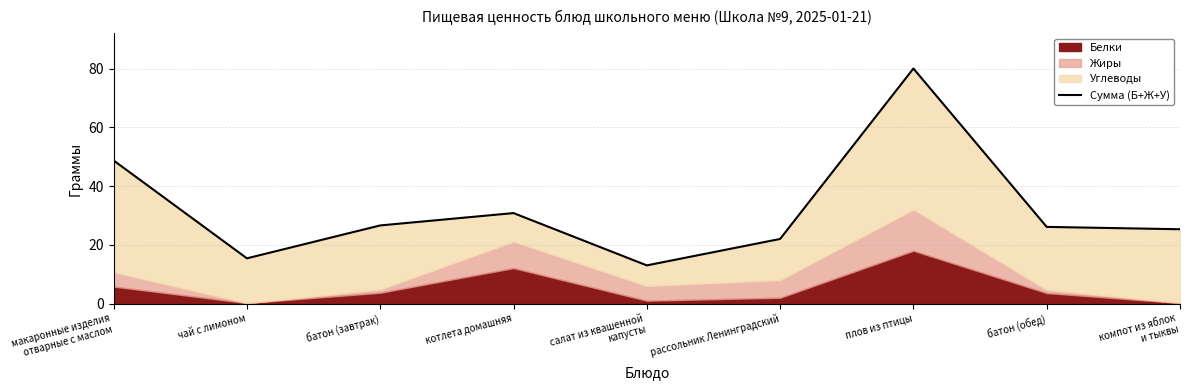

The value at макаронные изделия
отварные с маслом is 68.1. True or false?

False